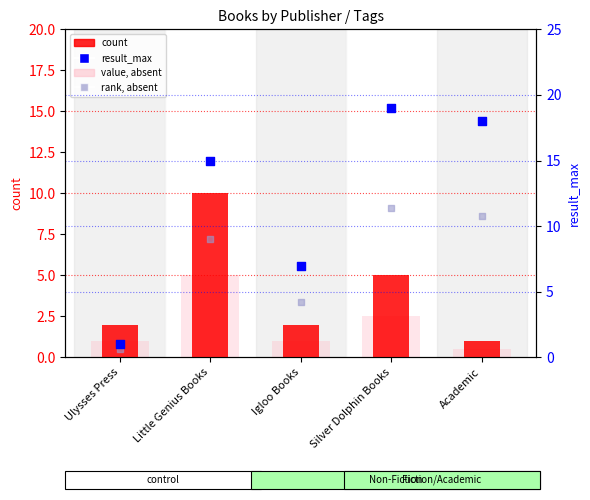

At which category is the sum across all series the highest?

Little Genius Books